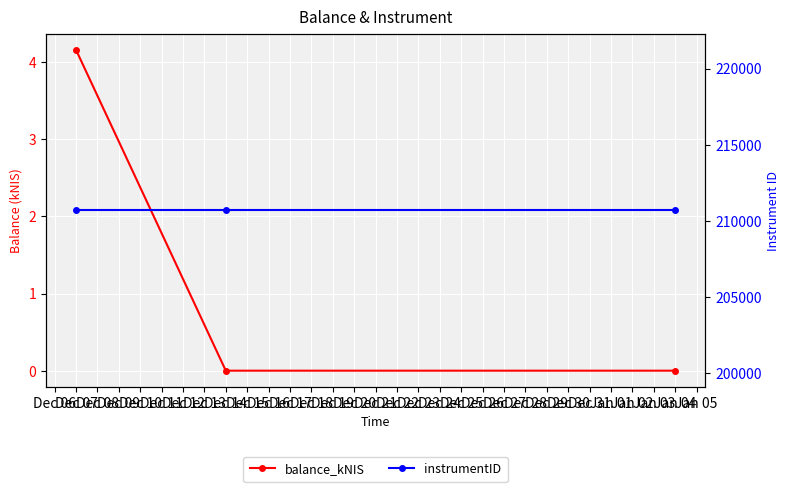

What is the average value of the instrumentID series?

210701.0